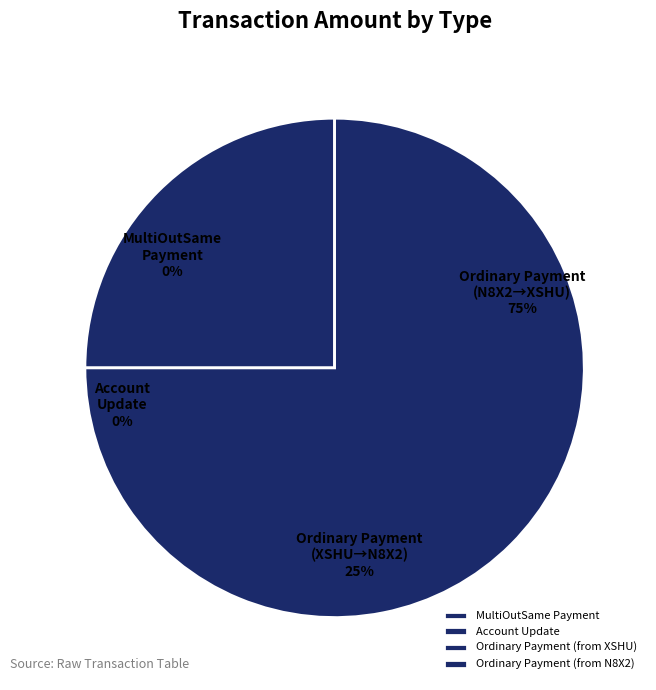

What portion of the pie excludes MultiOutSame Payment?

100.0%